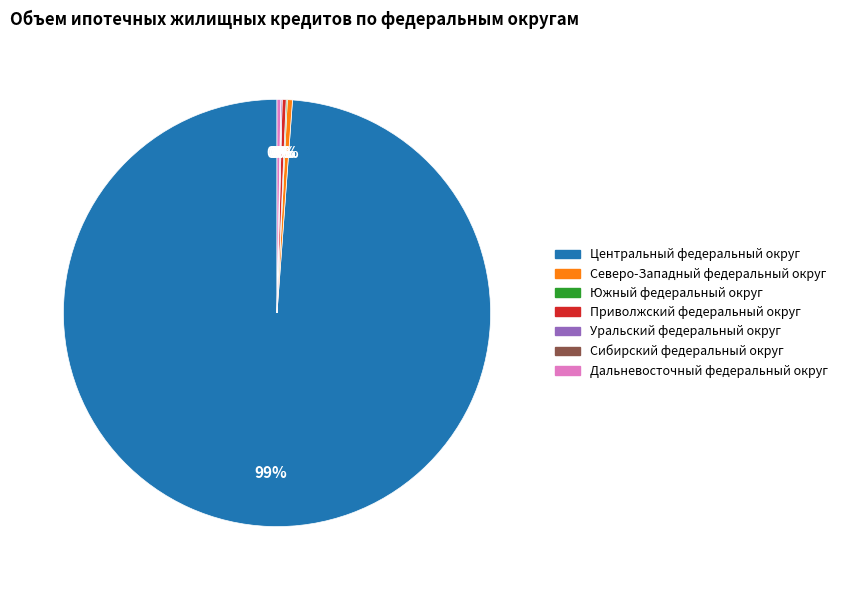

To the nearest percent, what is the average slice percentage?

14%